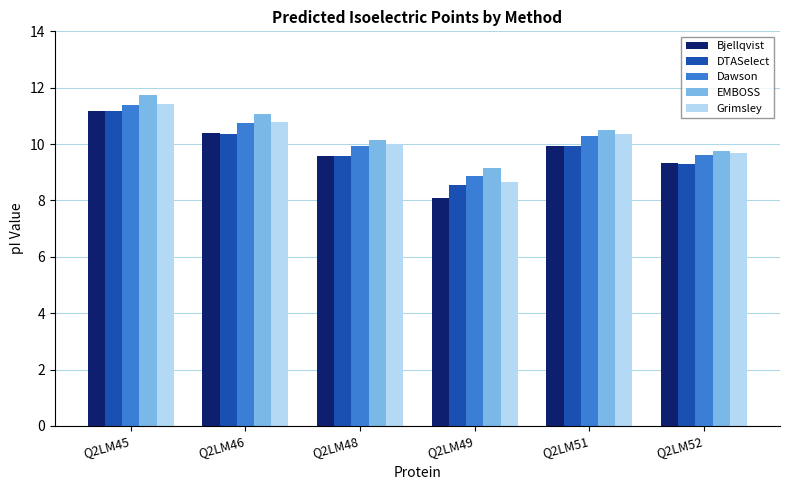

Read the Bjellqvist value at Q2LM51.

9.9